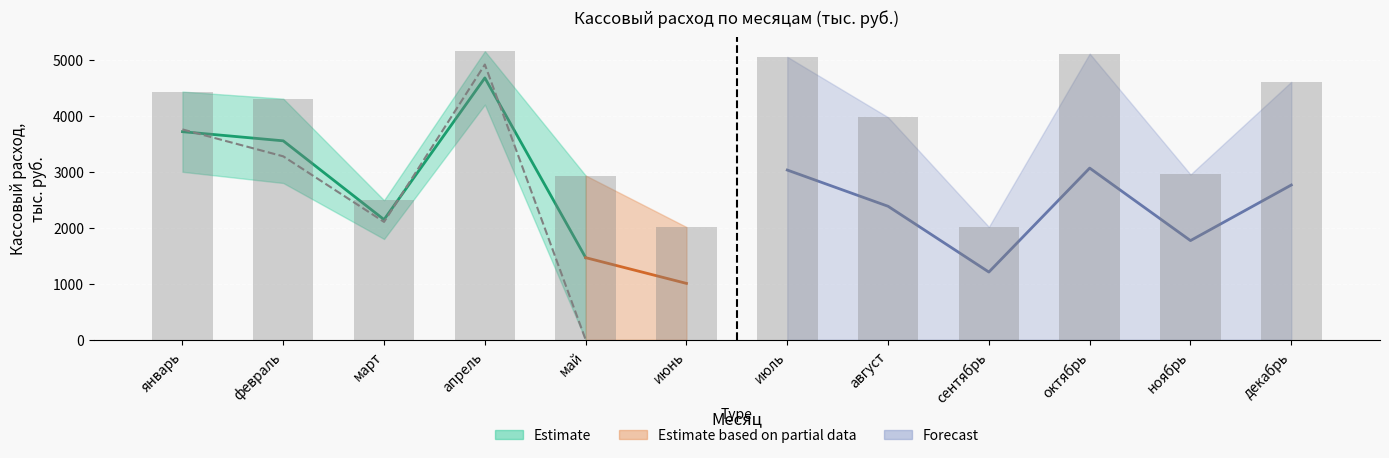

Which category has the highest value across all series?

апрель